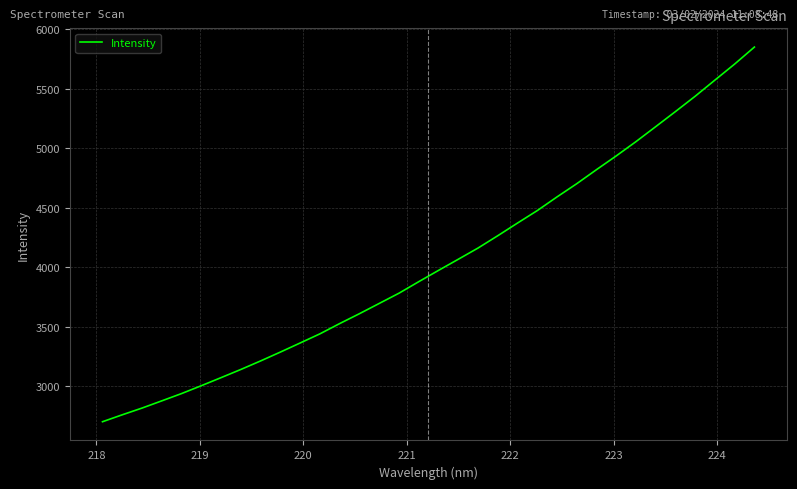

What is the maximum value shown in the chart?

5851.9